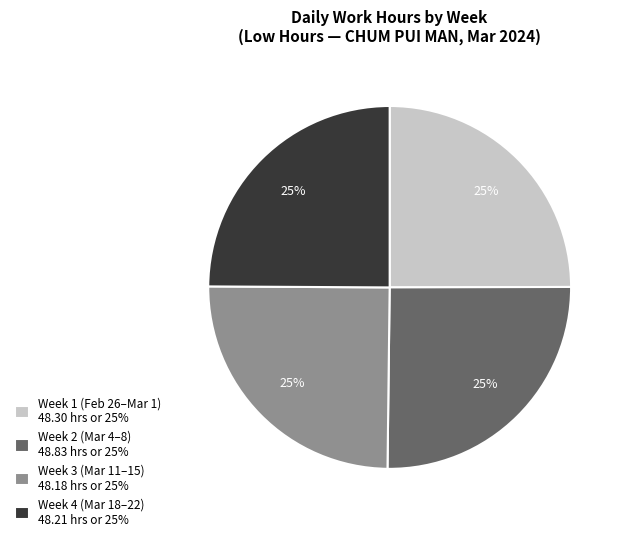

Does any single category account for the majority?

No